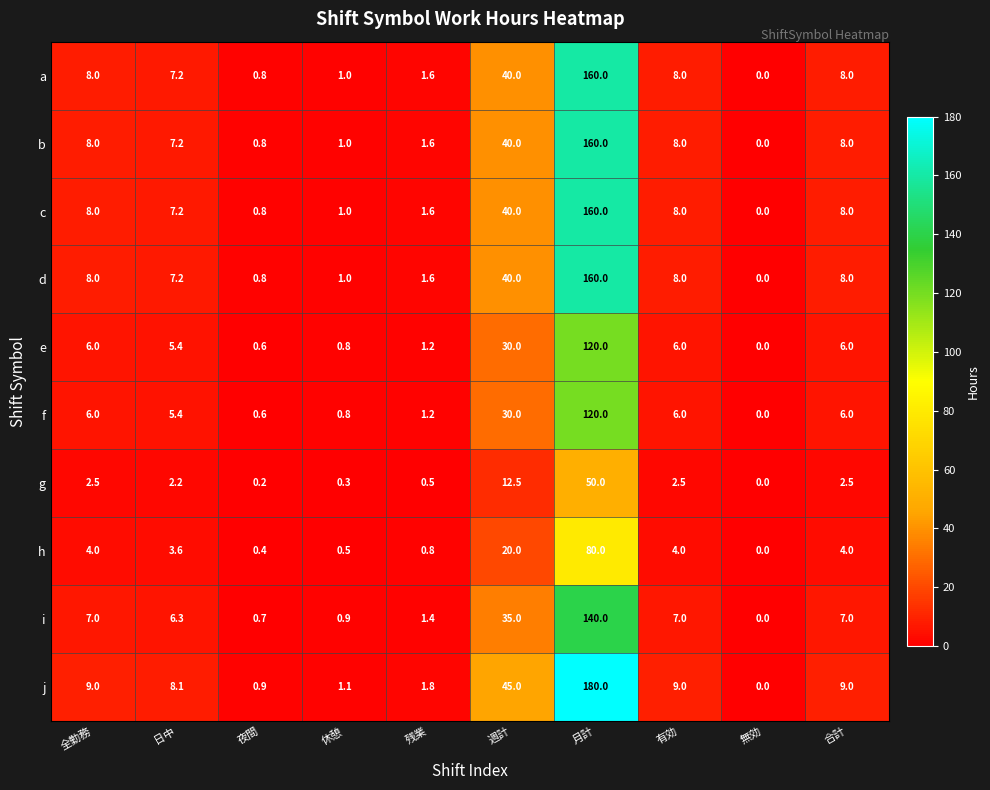

How many data points does each series have?

10